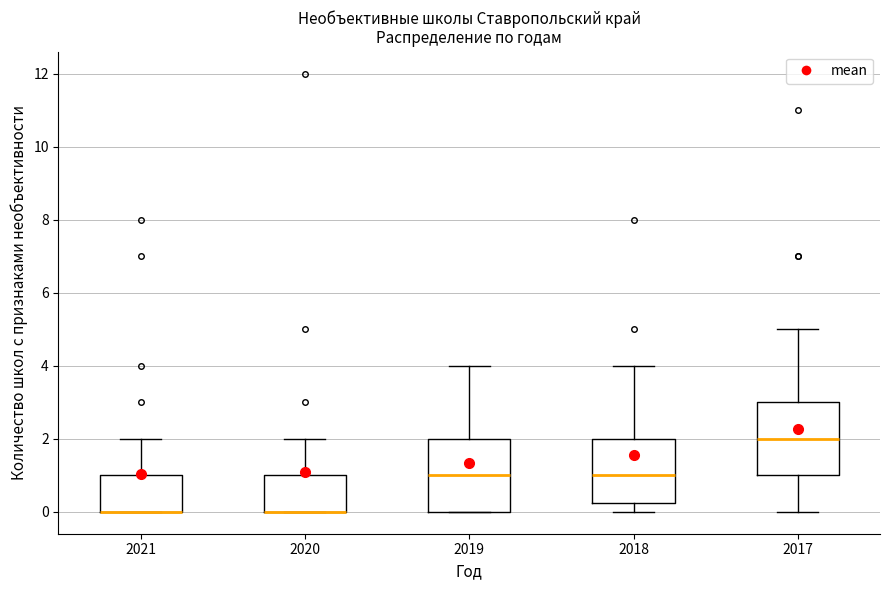

Reading left to right, read every box against the y-axis: the position of its median line, the range the box covers, and the ends of its whiskers. The values are not printed on the chart, so give them approximately, as read against the axis.

2021: median 0.0 (drawn on the box's lower edge), box 0.0 to 1.0, whiskers 0.0 to 2.0
2020: median 0.0 (drawn on the box's lower edge), box 0.0 to 1.0, whiskers 0.0 to 2.0
2019: median 1.0, box 0.0 to 2.0, whiskers 0.0 to 4.0
2018: median 1.0, box 0.2 to 2.0, whiskers 0.0 to 4.0
2017: median 2.0, box 1.0 to 3.0, whiskers 0.0 to 5.0